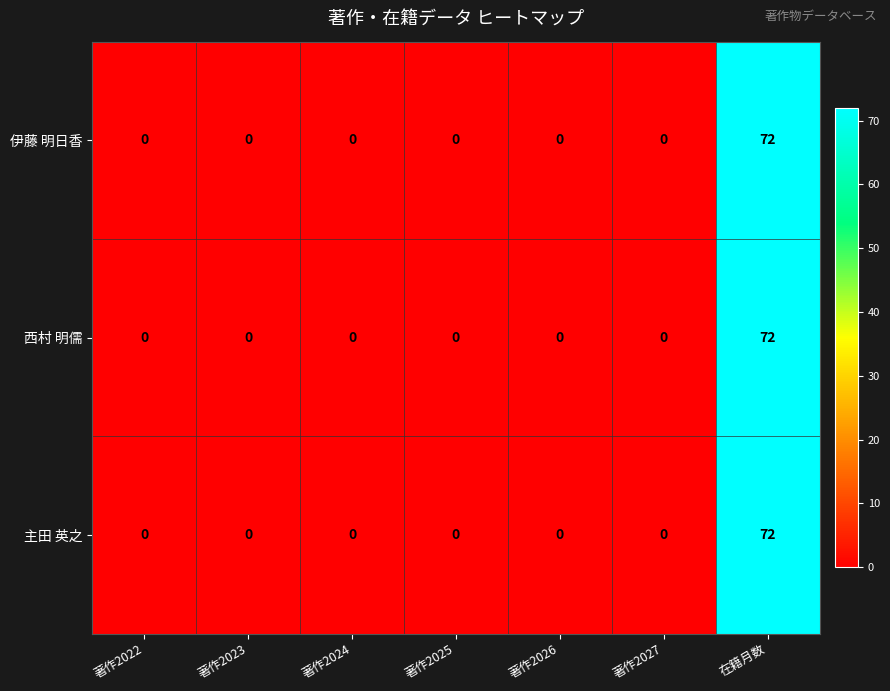

What is the difference between the maximum and minimum values in the 伊藤 明日香 series?

72